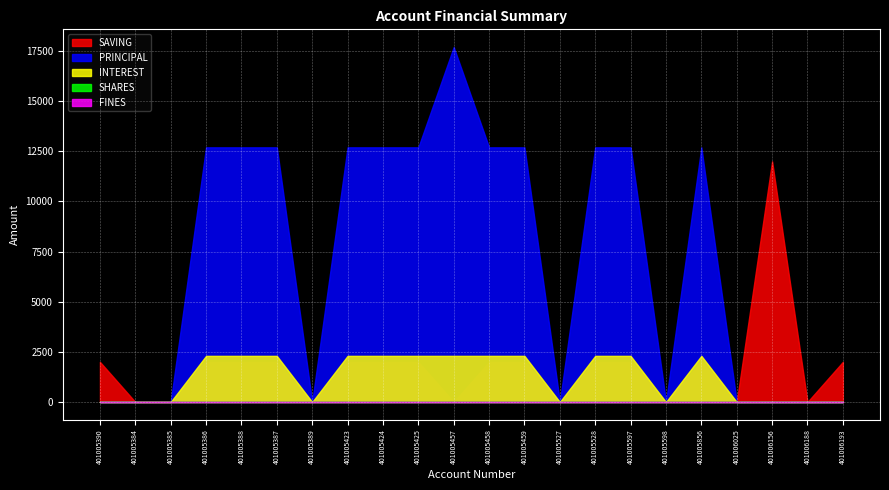

What is the value of the INTEREST point at the 15th from the left?

2300